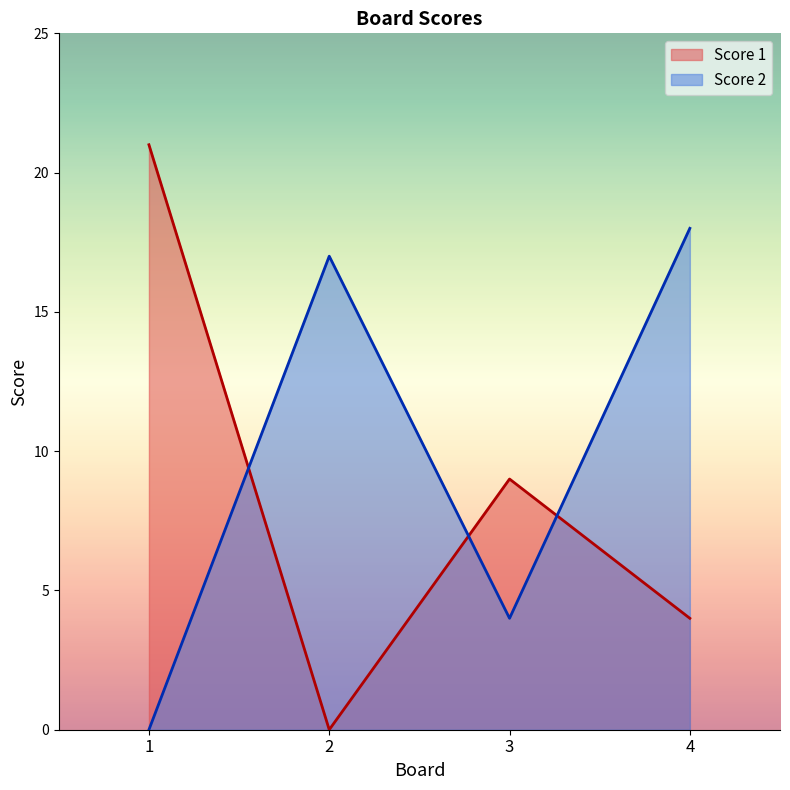

Count the Score 1 values in the range 4 to 21.

3